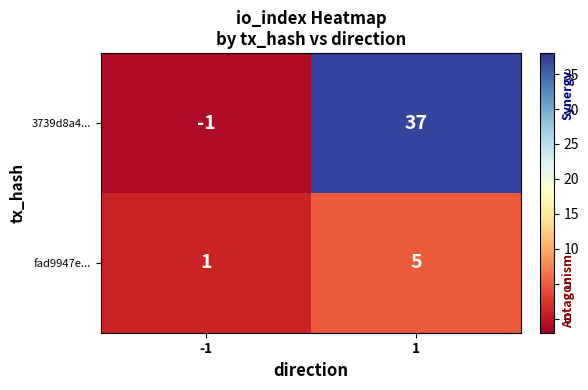

Which series changed the most between -1 and 1?

3739d8a4...